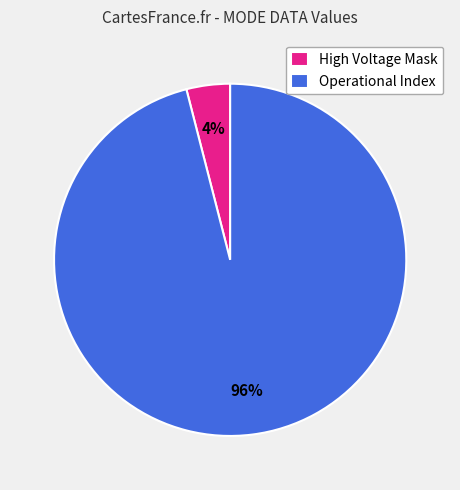

Is there a majority slice in this chart?

Yes